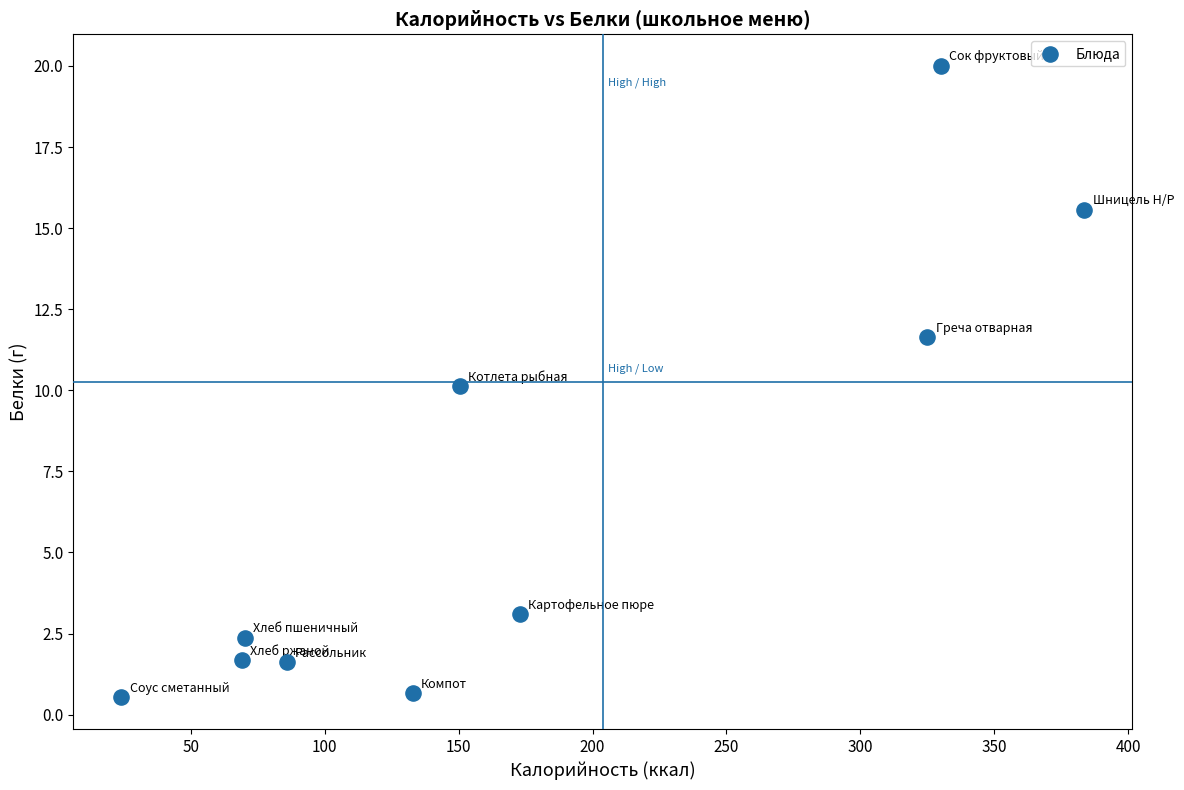

What is the range of X values (max minus min)?

359.6